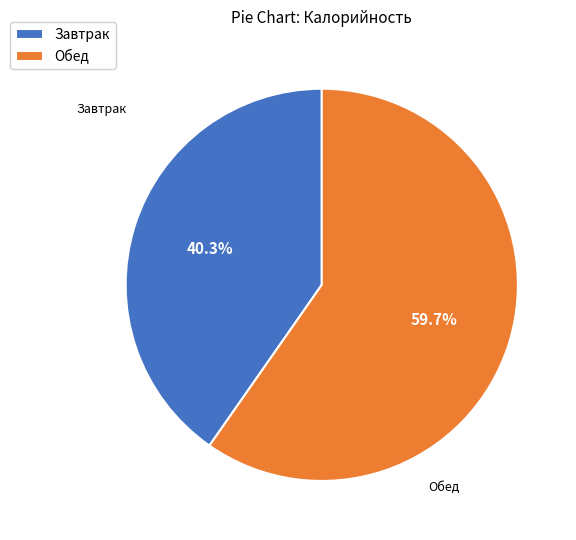

Does Завтрак account for over 50% of the chart?

No